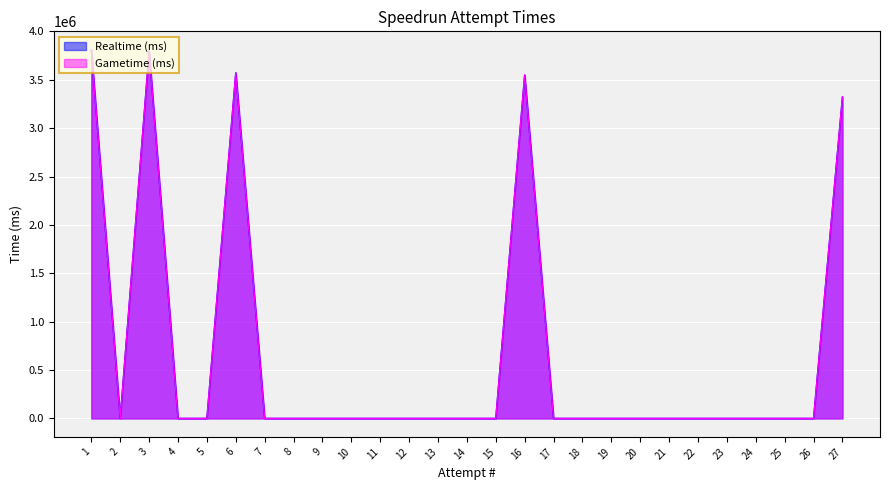

Is it true that Realtime (ms) equals -1422723 at 18?

False